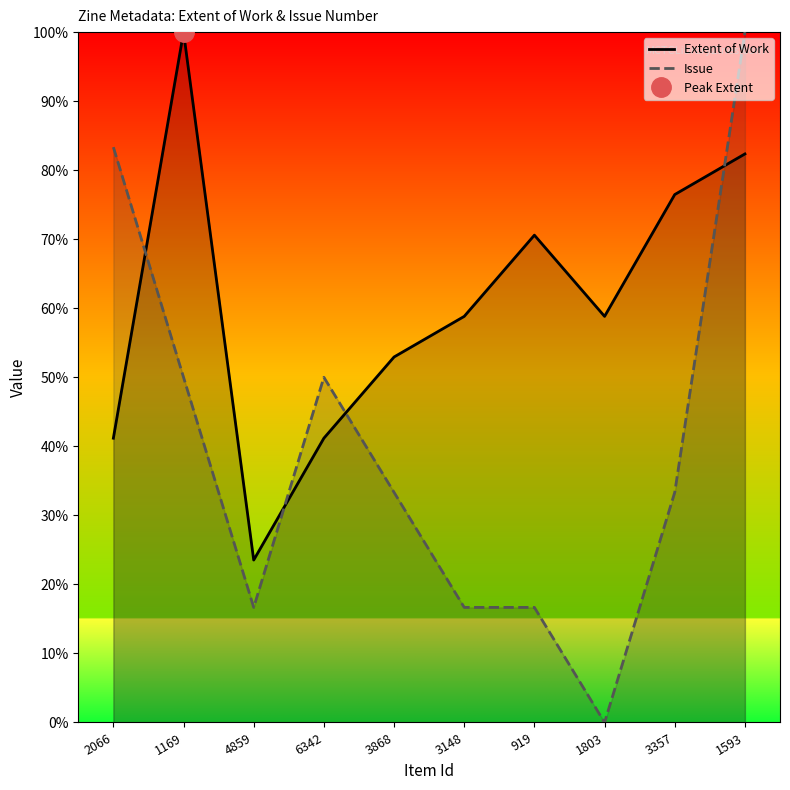

How many data points in Issue are less than 33?

4